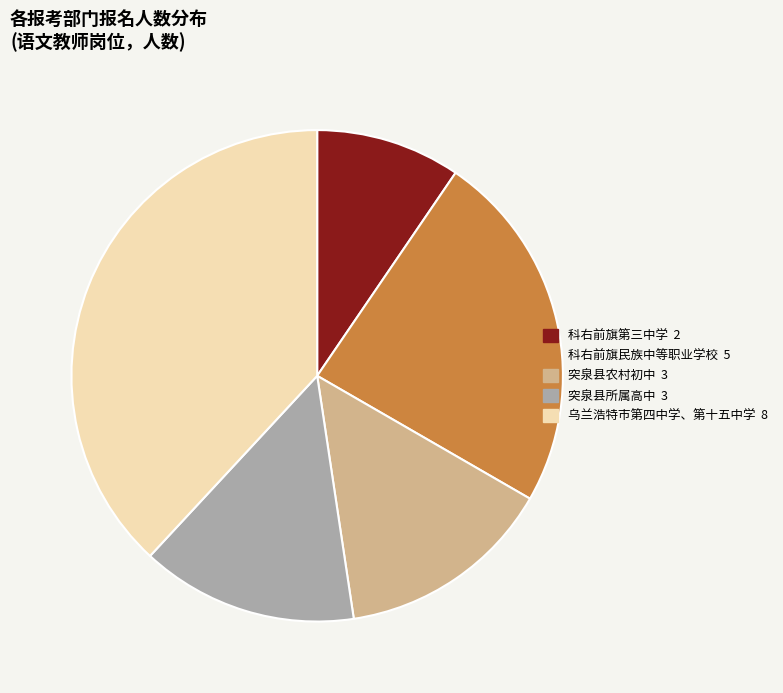

Is 乌兰浩特市第四中学、第十五中学 the majority of the pie?

No